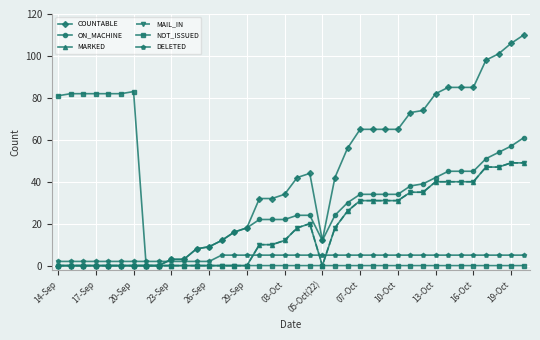

Does the chart have visible grid lines?

Yes